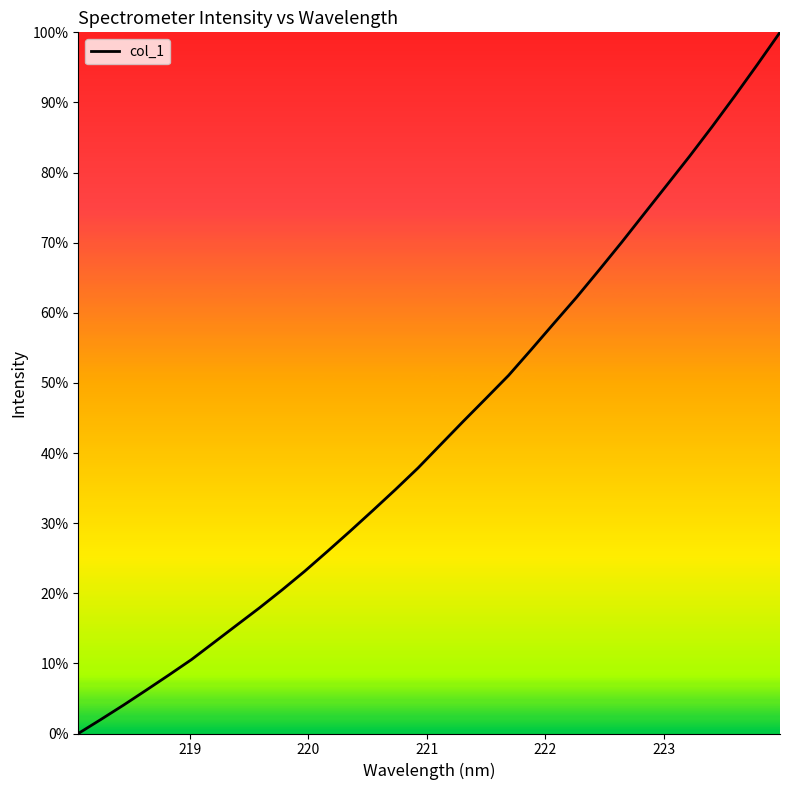

Reading left to right, transcribe all the data shown in this chart.

0.0	2.0	4.1	6.2	8.3	10.6	13.0	15.5	17.9	20.5	23.2	26.0	28.9	31.8	34.8	37.9	41.2	44.5	47.8	51.1	54.7	58.5	62.2	66.1	70.1	74.2	78.2	82.3	86.6	90.9	95.4	100.0